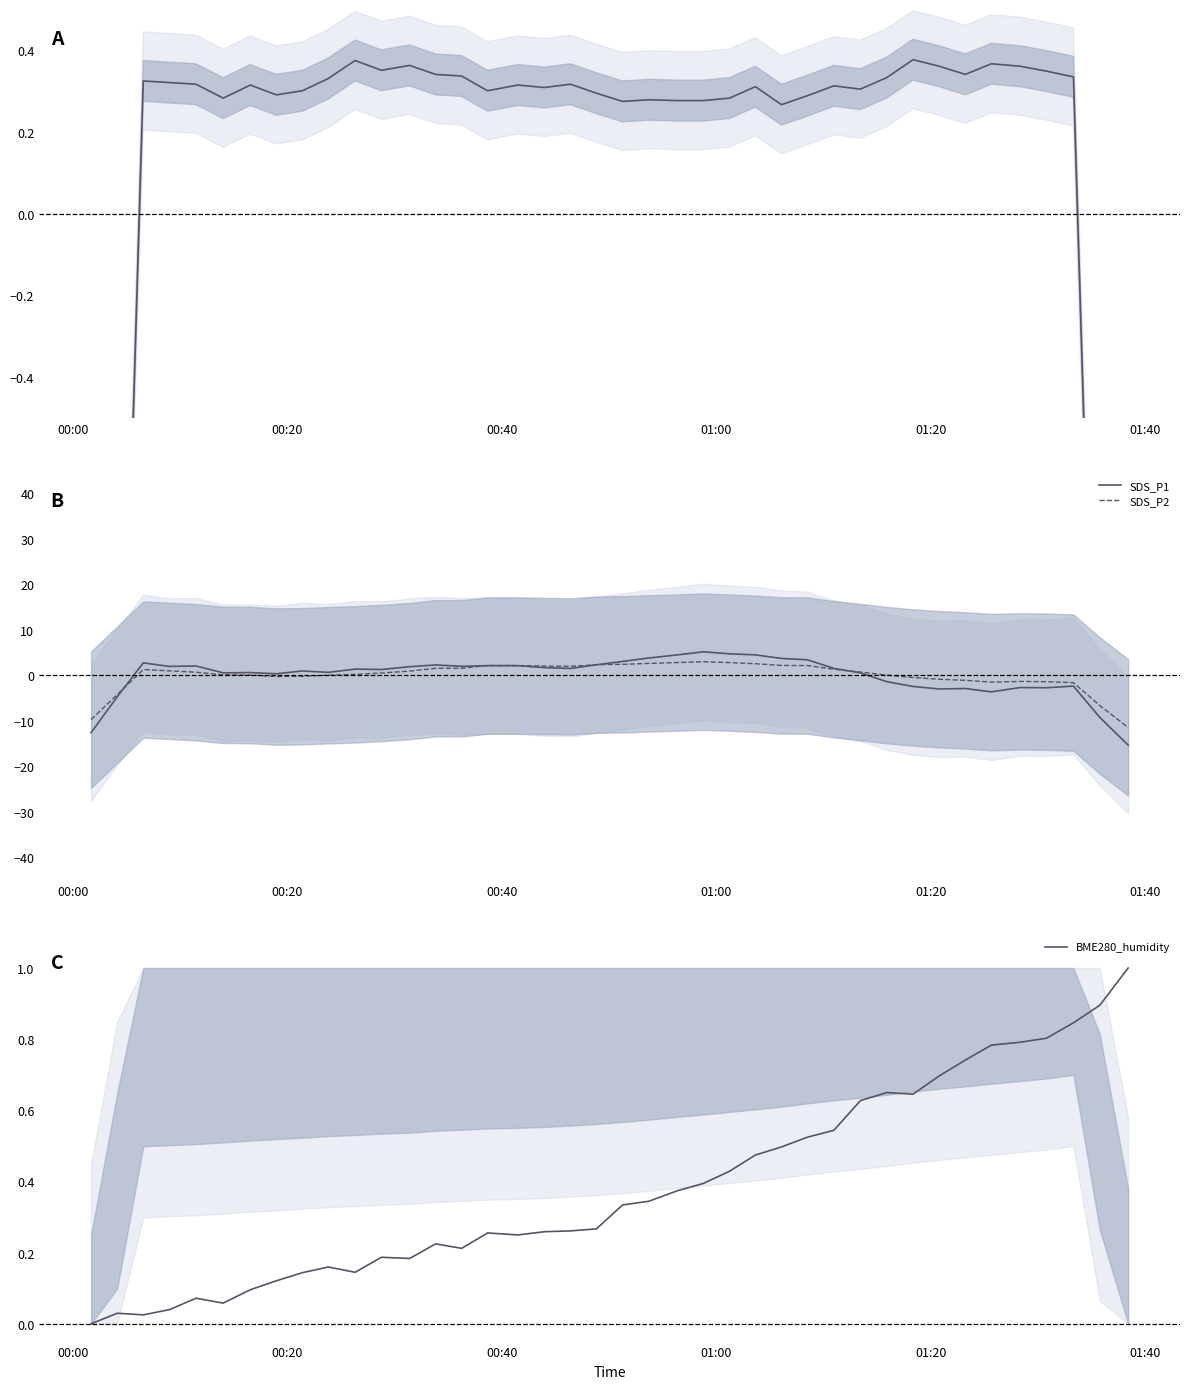

What is the highest value of the SDS_P1 series?

5.2